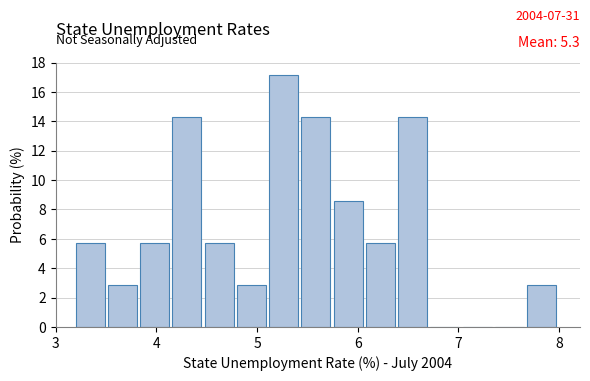

Read against the x-axis, roughly where is the centre of the tallest bar?

5.3